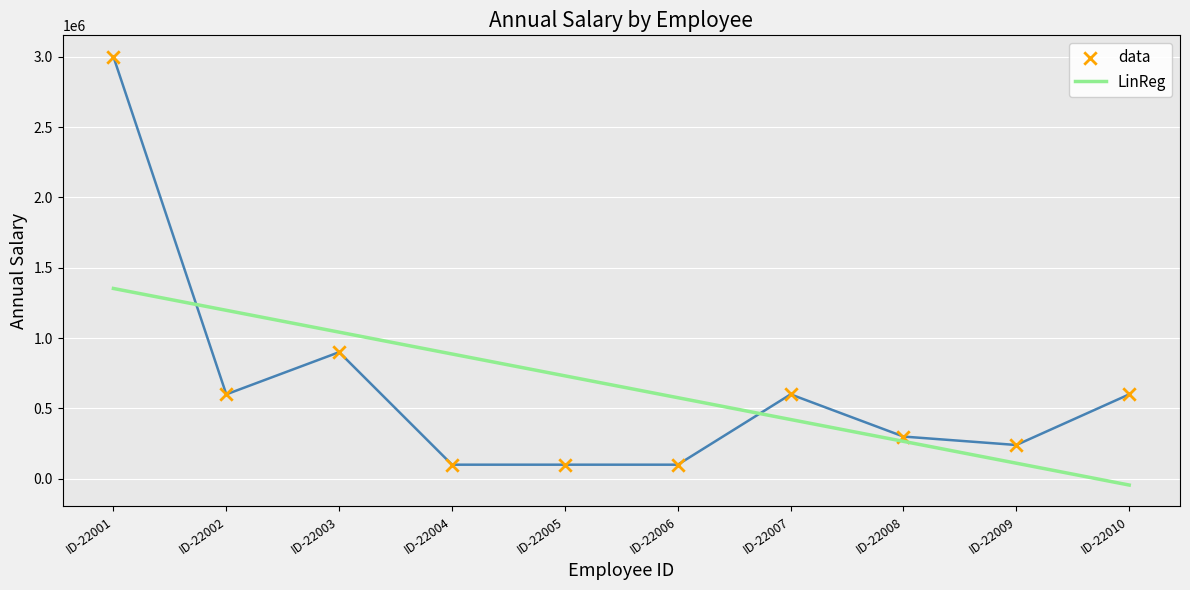

Approximately how many times larger is the value at ID-22006 compared to ID-22009?

0.4